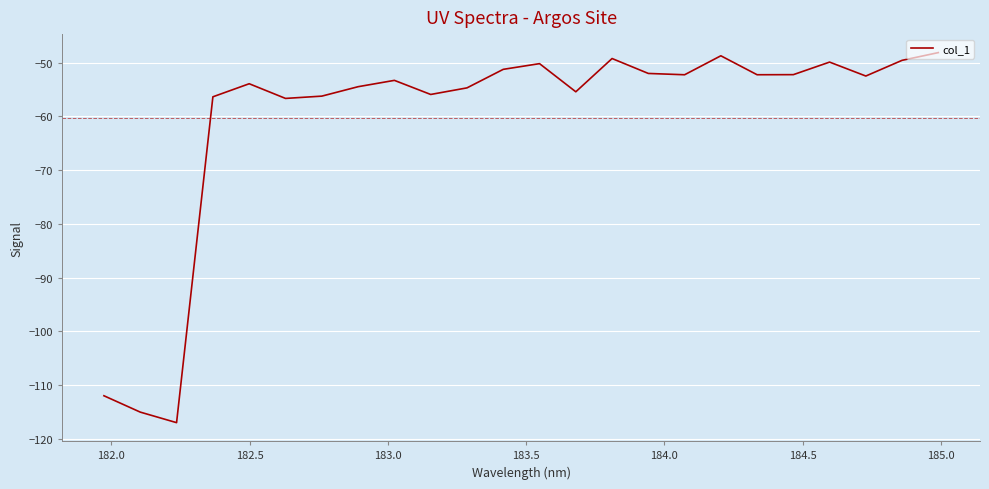

What is the maximum value shown in the chart?

-48.2